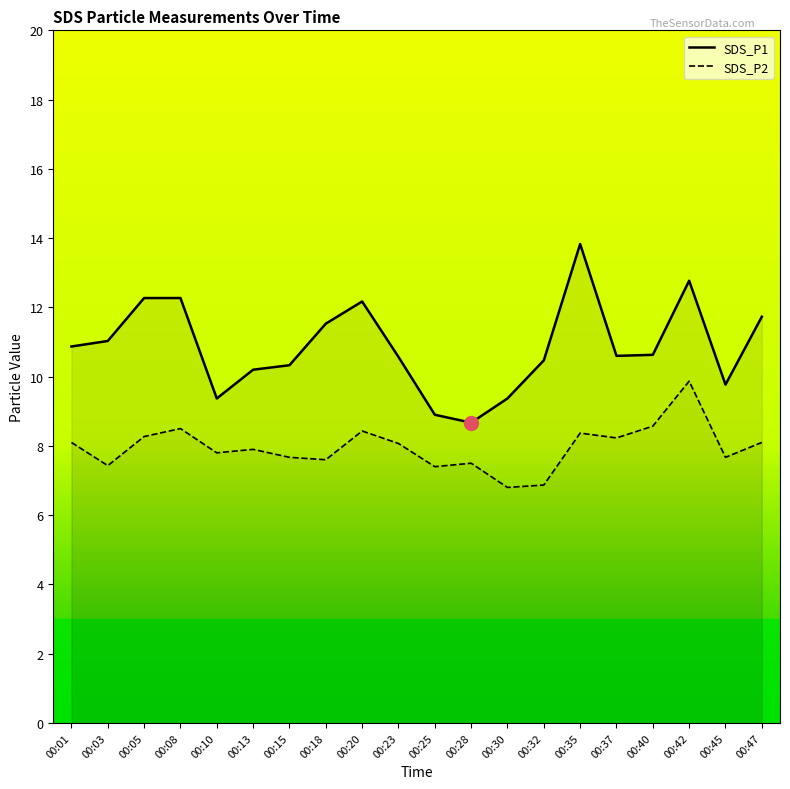

How many lines are shown in the chart?

2